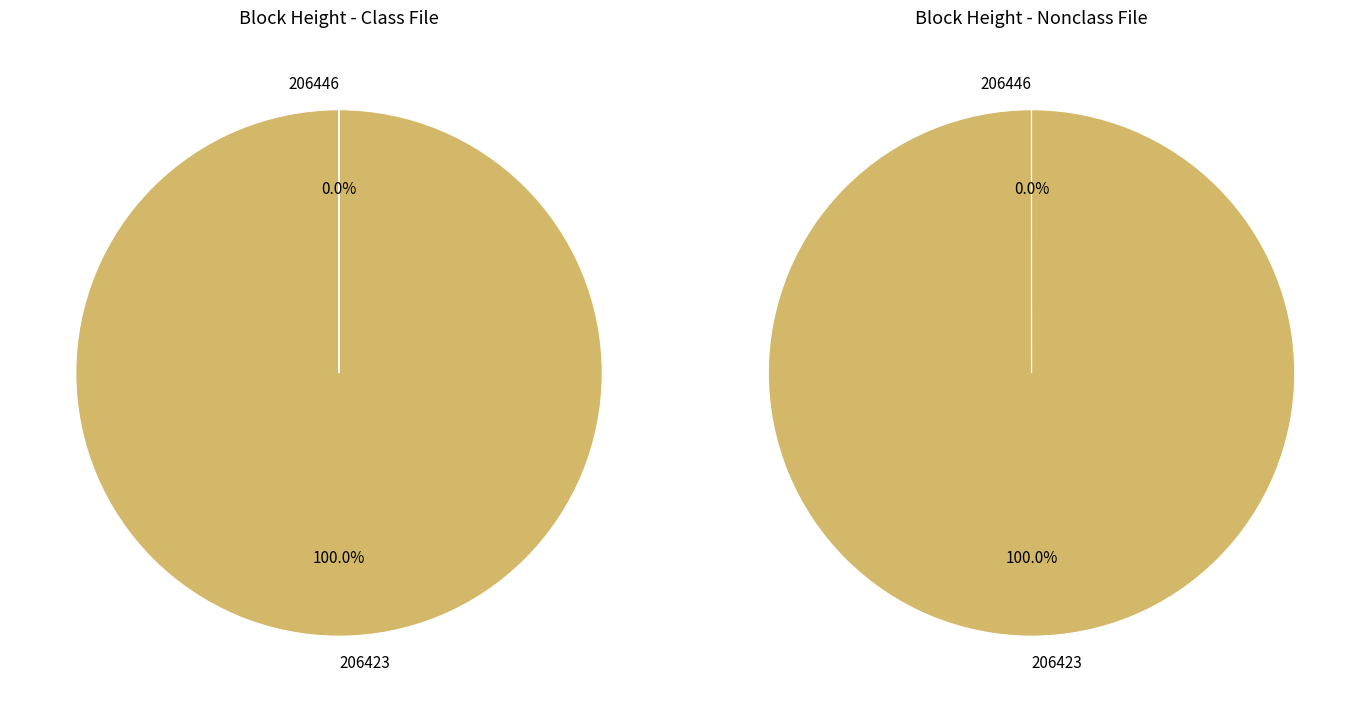

To the nearest percent, what is the difference between the largest and smallest slice percentages?

100%